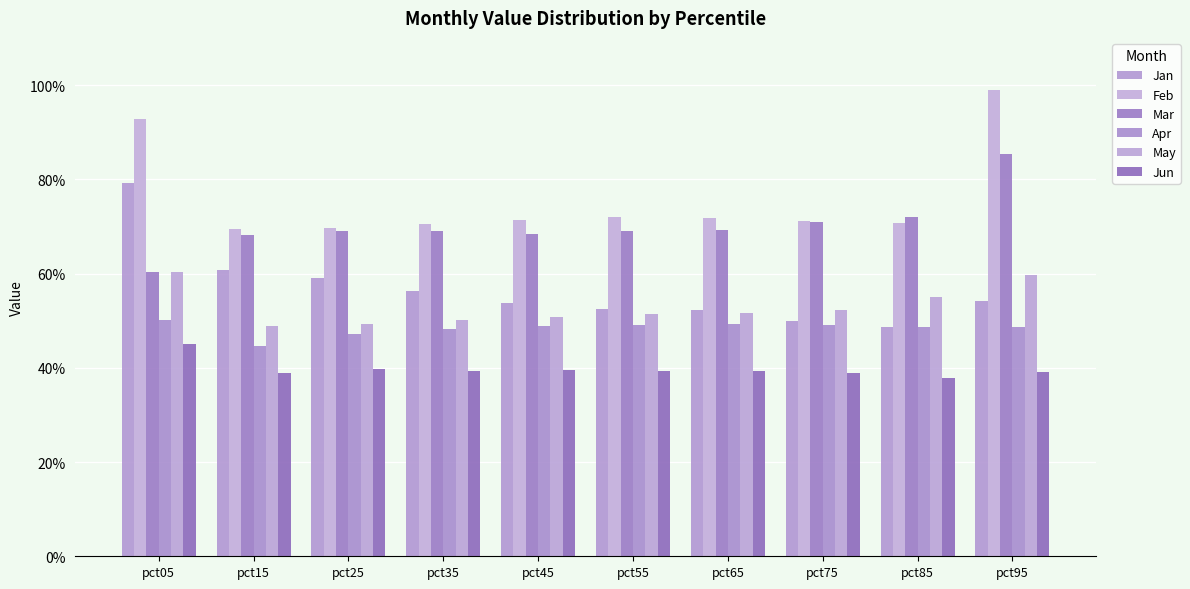

Read the Mar value at pct55.

0.7